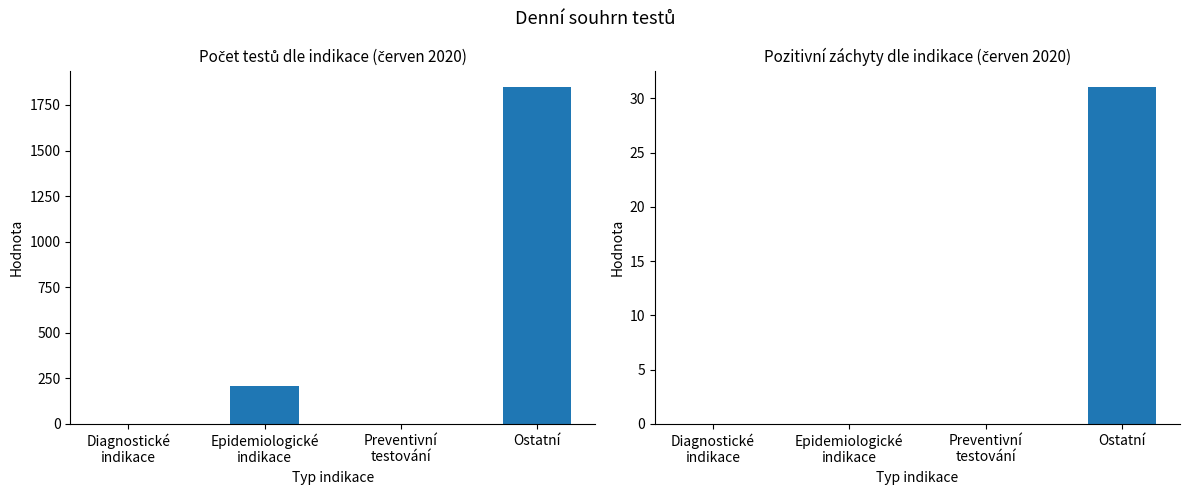

Which category has the highest value in the Počet testů dle indikace series?

Ostatní